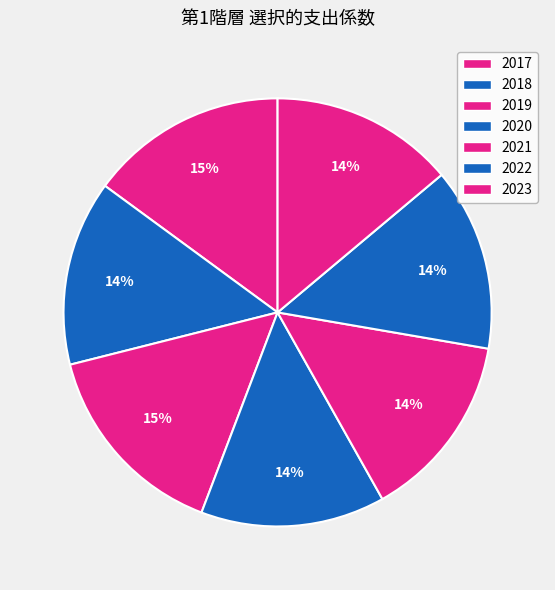

Count the number of slices in the pie.

7